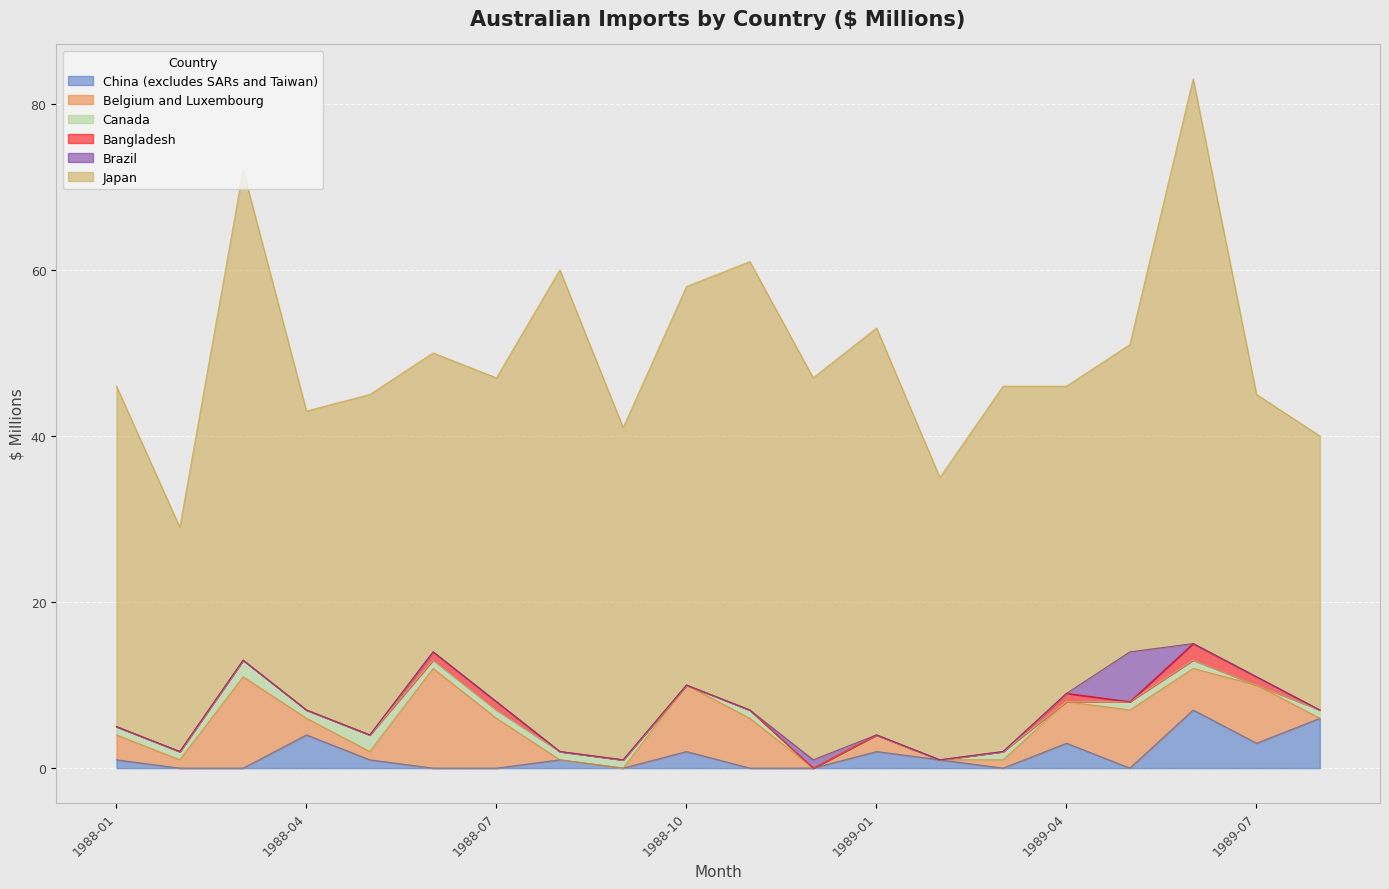

Is it true that Belgium and Luxembourg equals 0 at 1989-02?

True